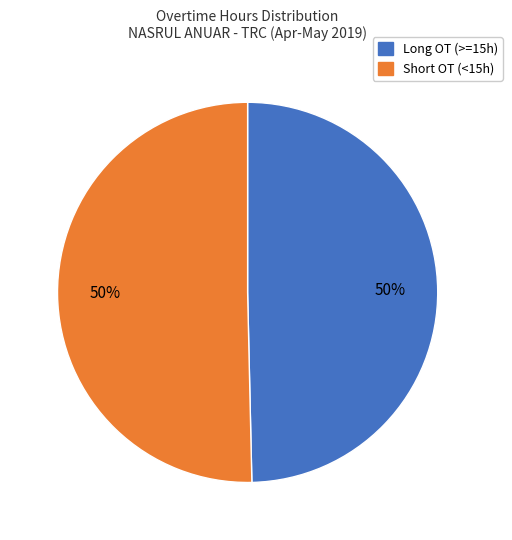

To the nearest percent, what is the average slice percentage?

50%